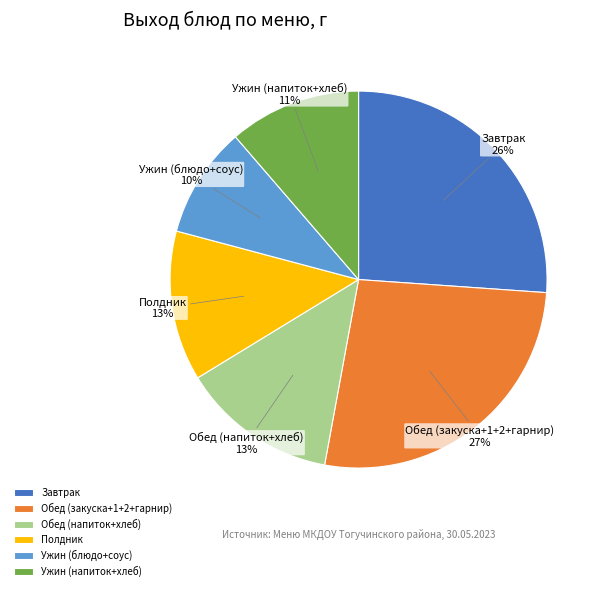

To the nearest percent, what percentage of the pie is Ужин (напиток+хлеб)?

11%